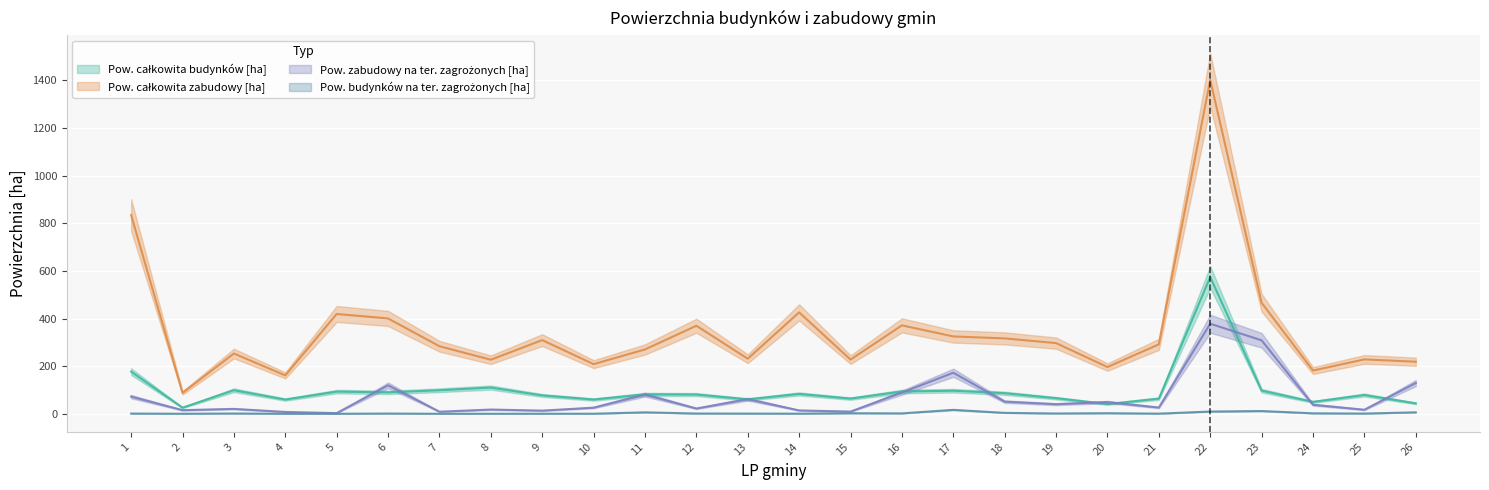

At how many categories does at least one series exceed 1320?

1